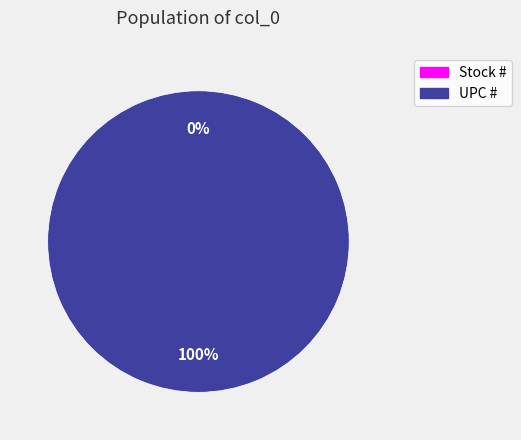

Is it true that Stock # is 1% of the pie?

False